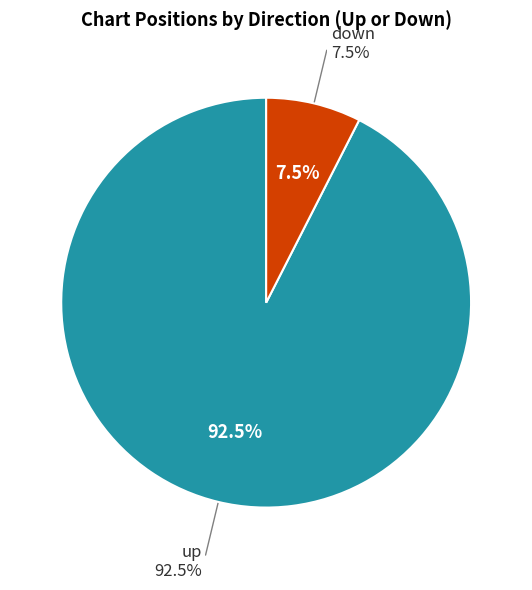

True or false: down accounts for 8% of the total.

True